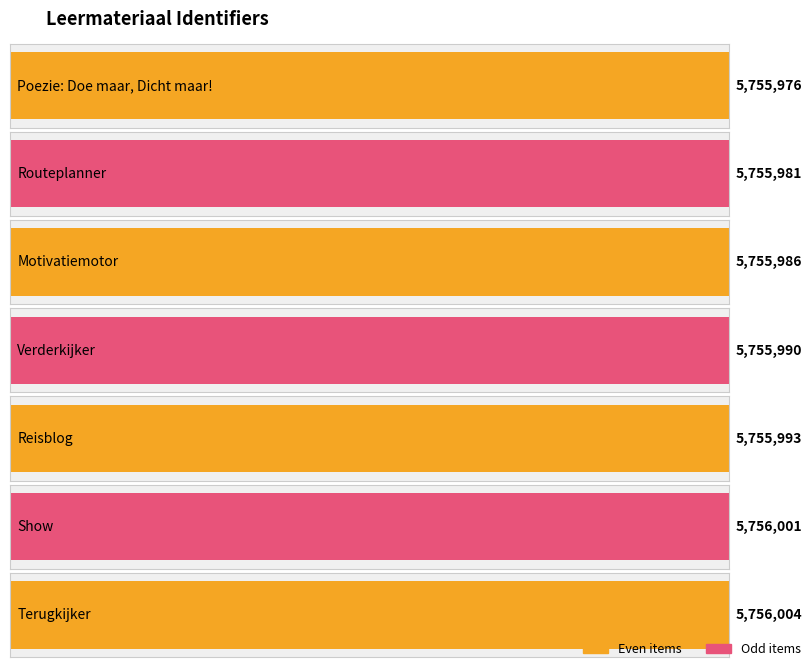

What is the label of the 6th bar from the left?

Show